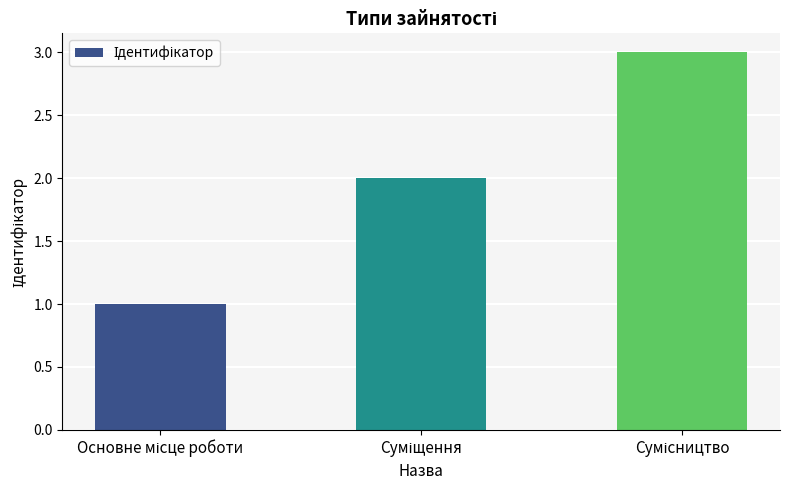

What is the difference between the second highest and minimum values?

1